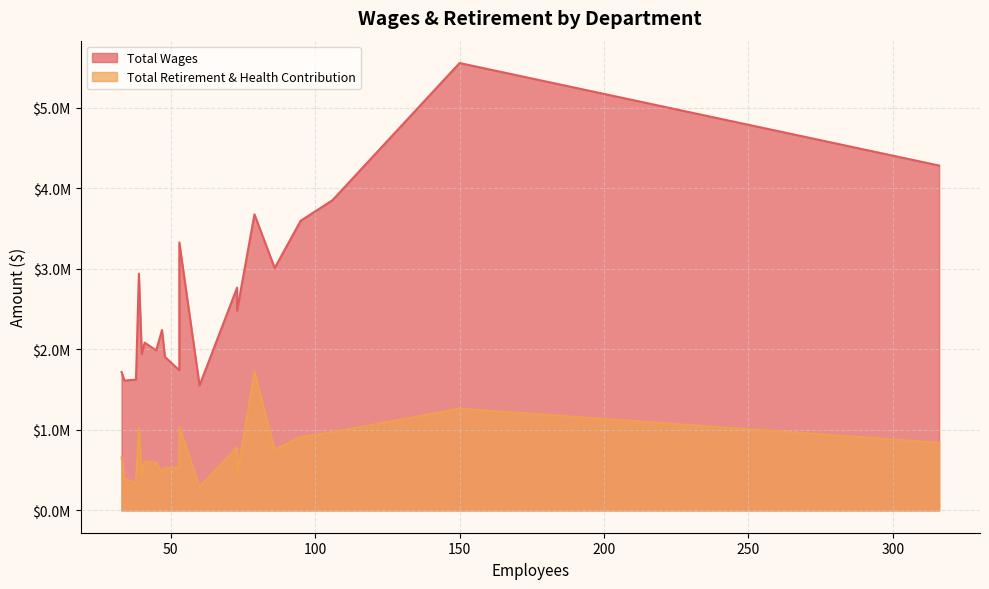

What is the highest value of the Total Retirement & Health Contribution series?

1720249